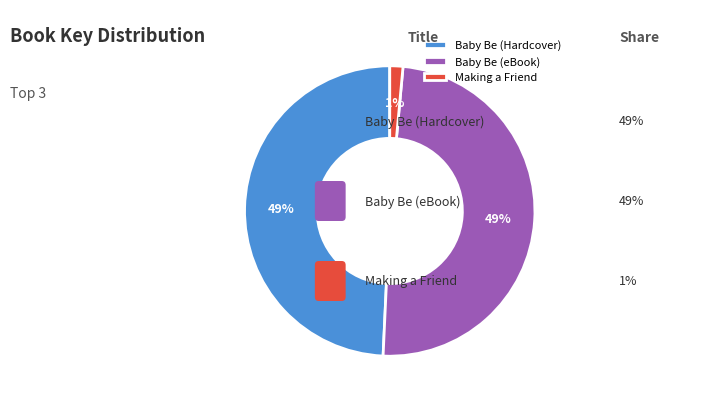

The Making a Friend slice represents 11% of the pie. True or false?

False